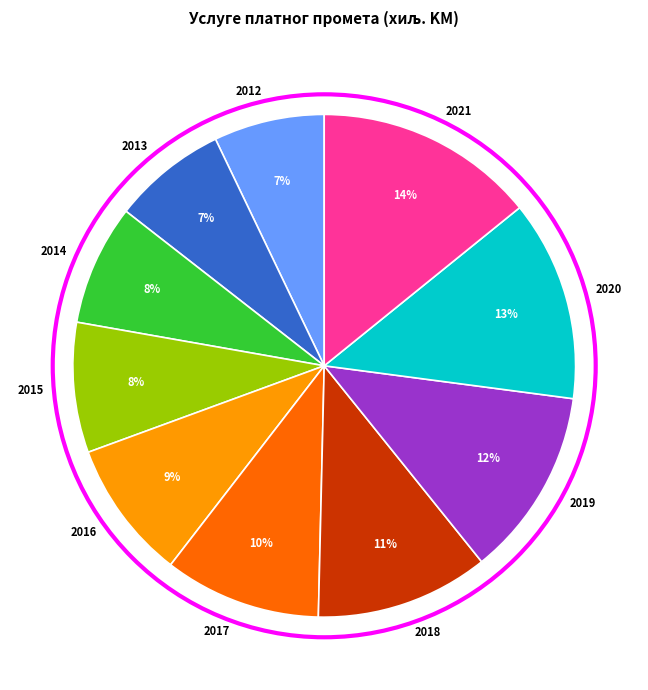

Which slice is the largest?

2021